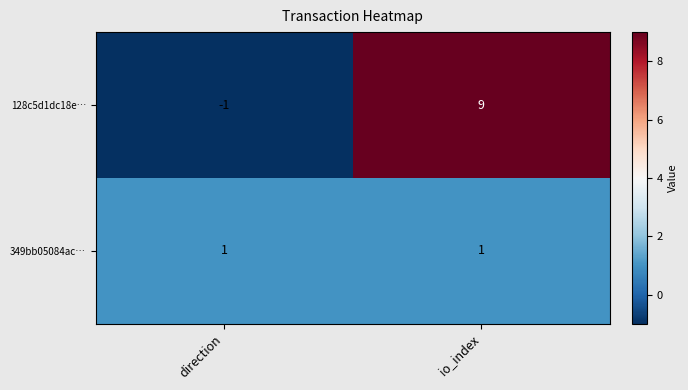

What is the sum of all 128c5d1dc18e… values?

8